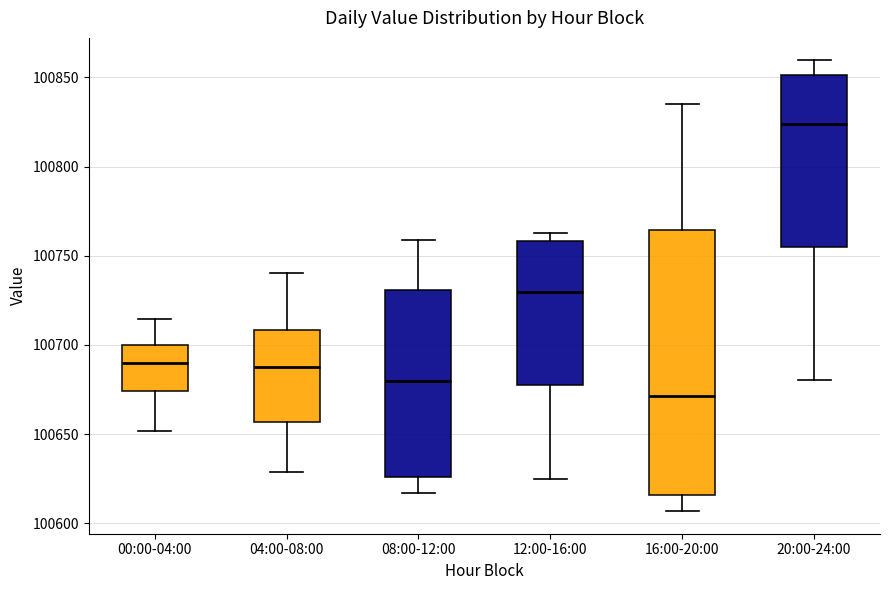

Where is the upper edge of the box for 16:00-20:00 on the y-axis? The values are not printed on the chart, so give them approximately, as read against the axis.

100765